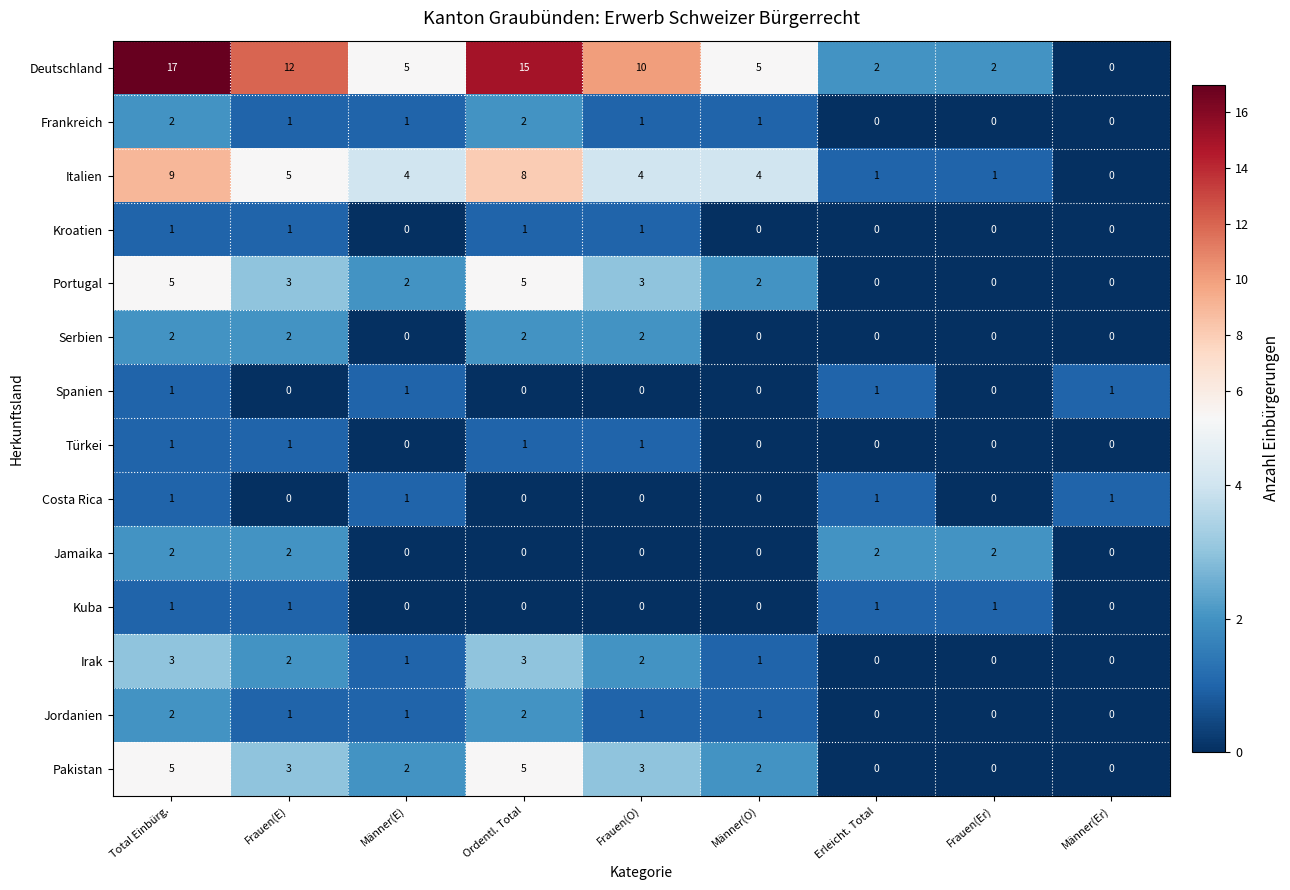

Count the number of data series in this chart.

14